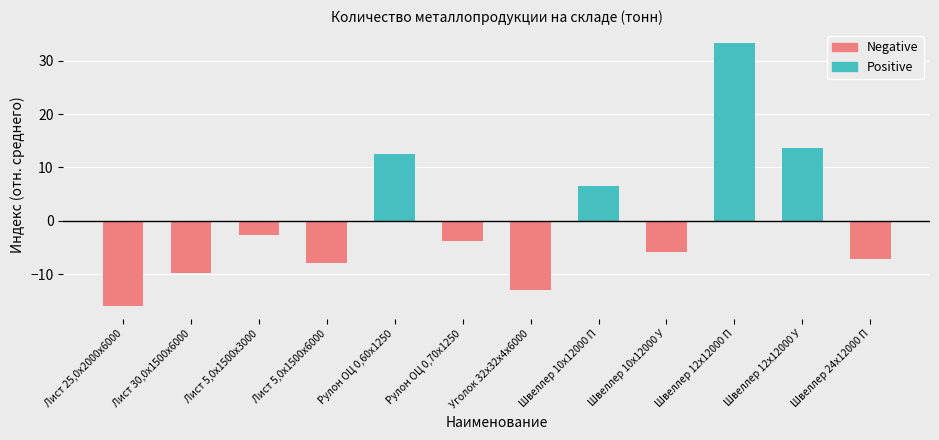

What is the label of the 11th bar from the right?

Лист 30,0х1500х6000